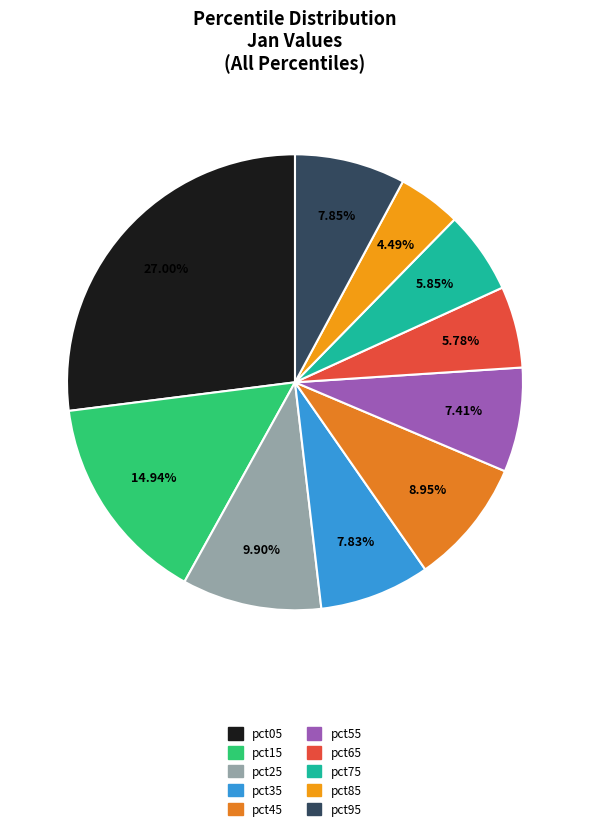

To the nearest percent, what is the combined percentage of pct15 and pct45?

24%